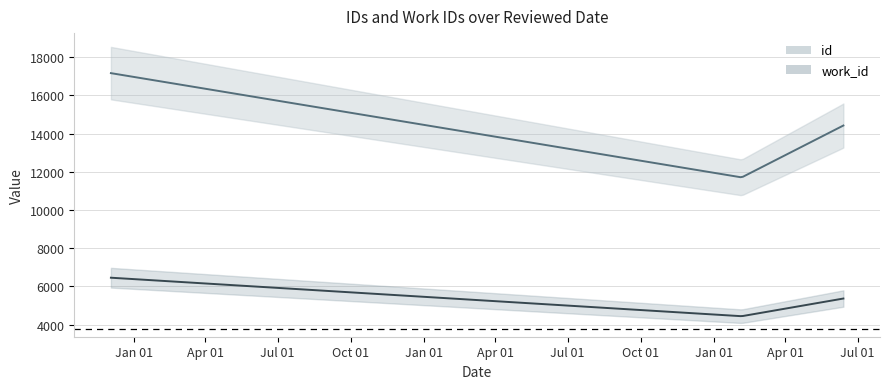

What is the label of the 4th point from the left?

2011-06-13